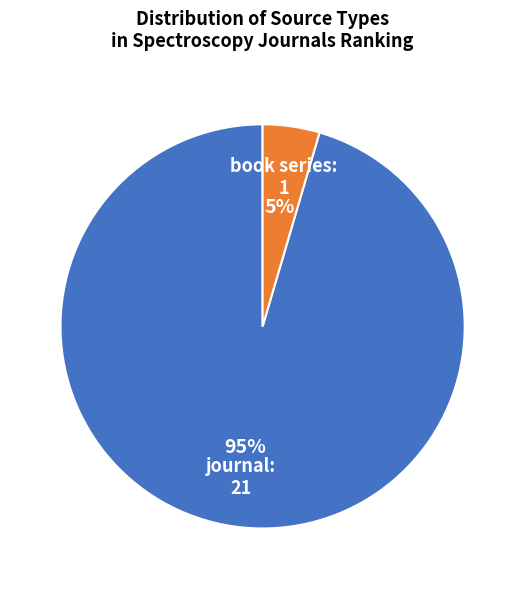

How many slices are in this pie chart?

2